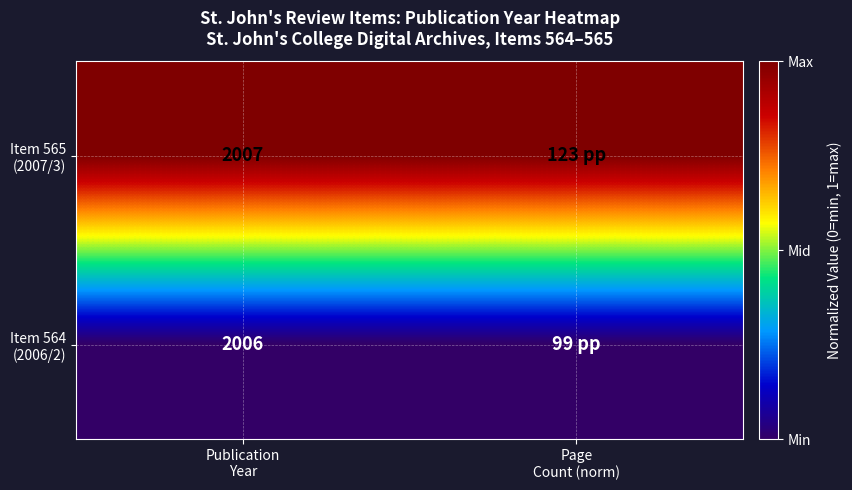

True or false: Item 564 (2006/2) has a value of 0 at Page Count (norm).

True